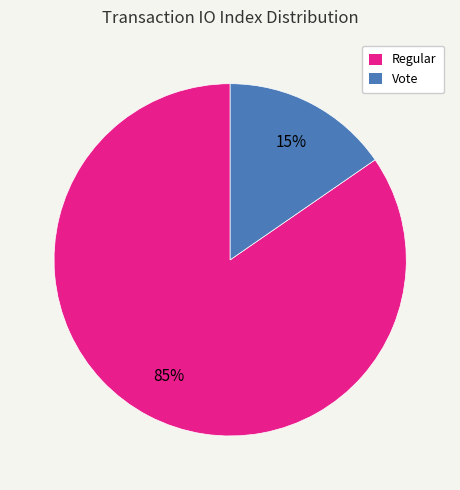

Which category accounts for the majority?

Regular